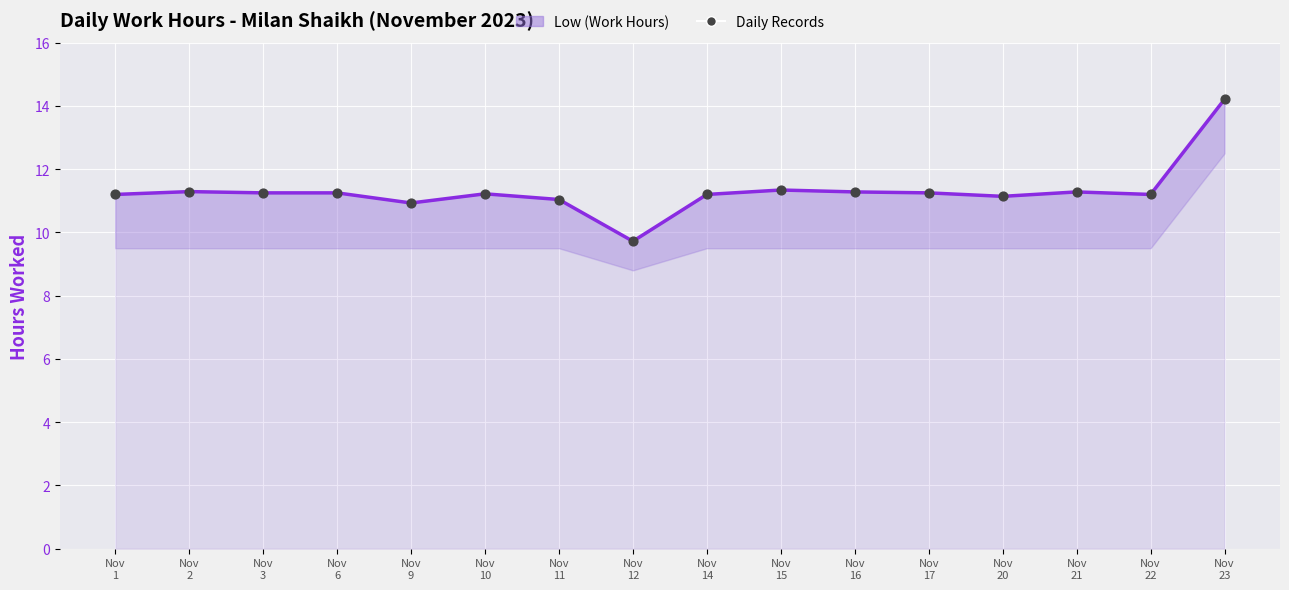

At which category is the sum across all series the highest?

Nov
23